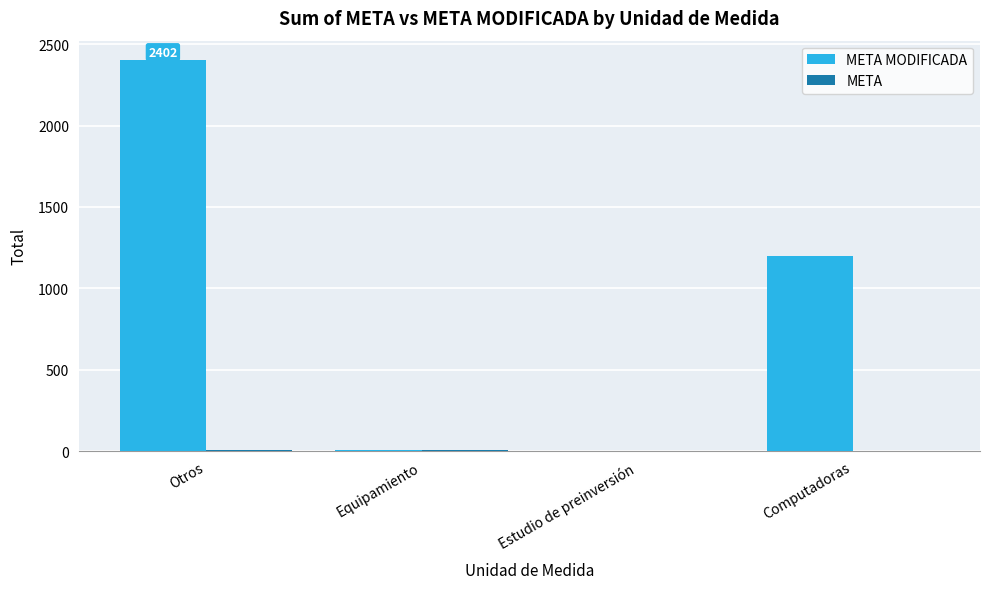

At which category is the sum across all series the highest?

Otros